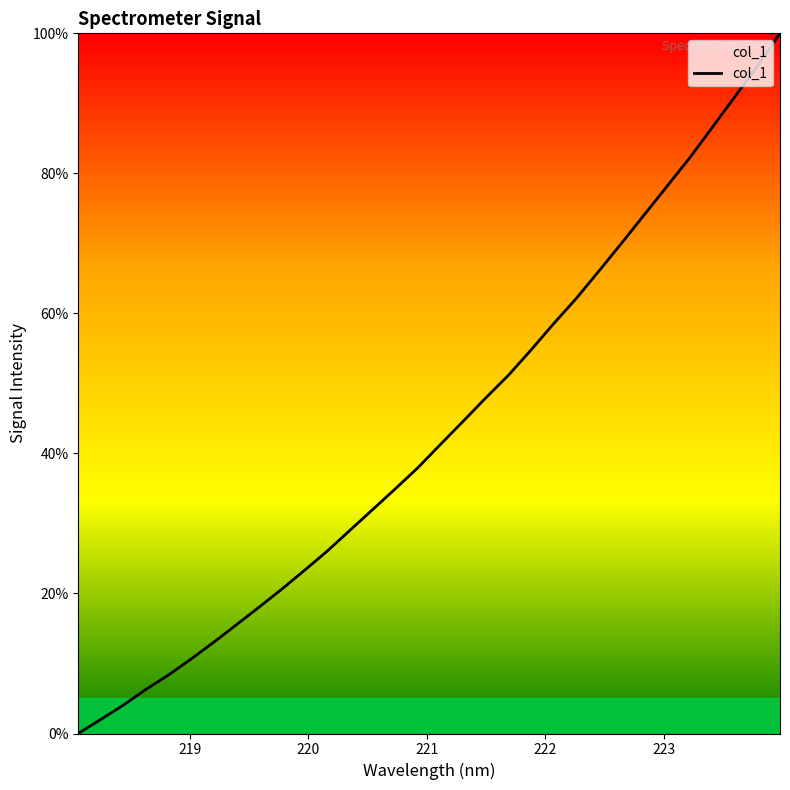

What is the maximum value shown in the chart?

100.0